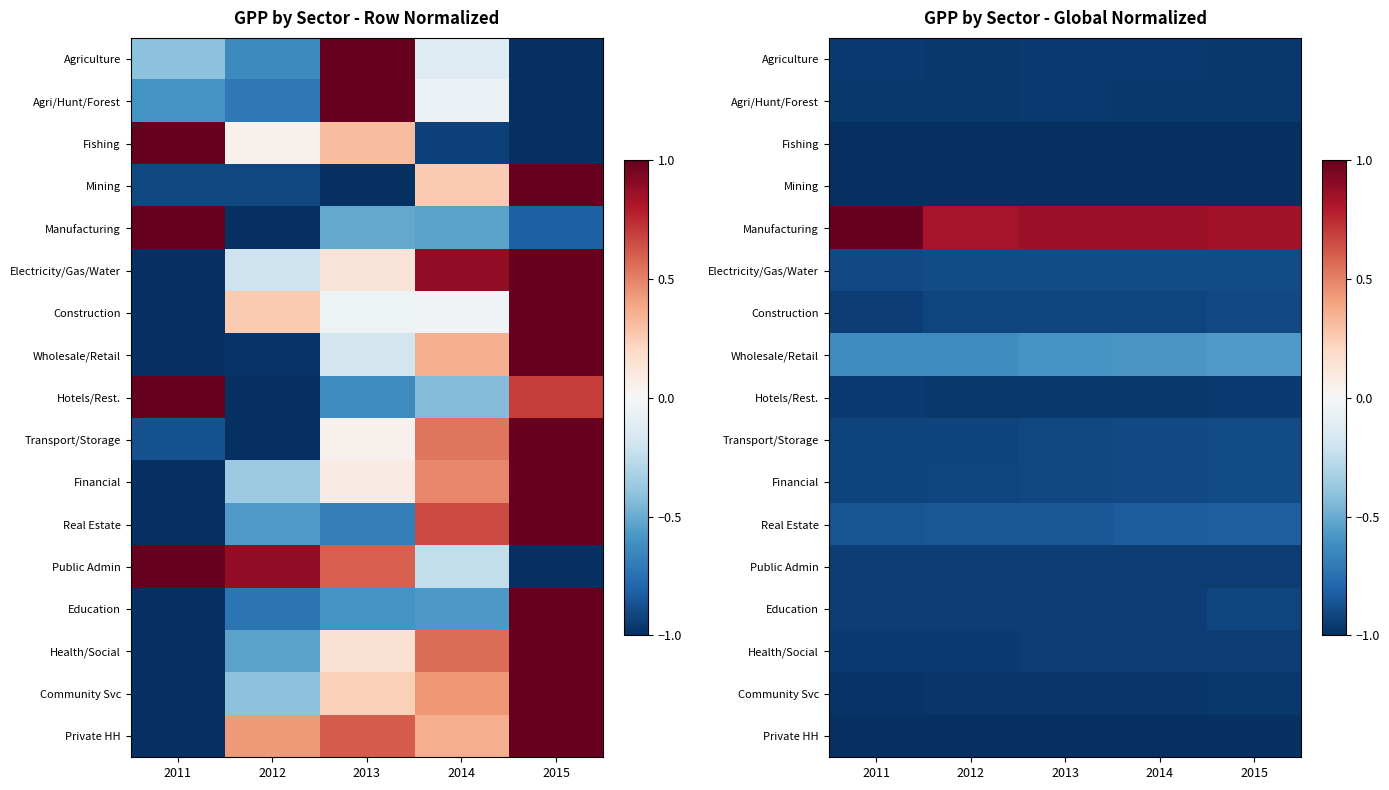

List the series in order of their peak value, highest first.

Manufacturing, Wholesale/Retail, Real Estate, Financial, Electricity/Gas/Water, Transport/Storage, Construction, Education, Public Admin, Health/Social, Agriculture, Hotels/Rest., Agri/Hunt/Forest, Community Svc, Fishing, Private HH, Mining